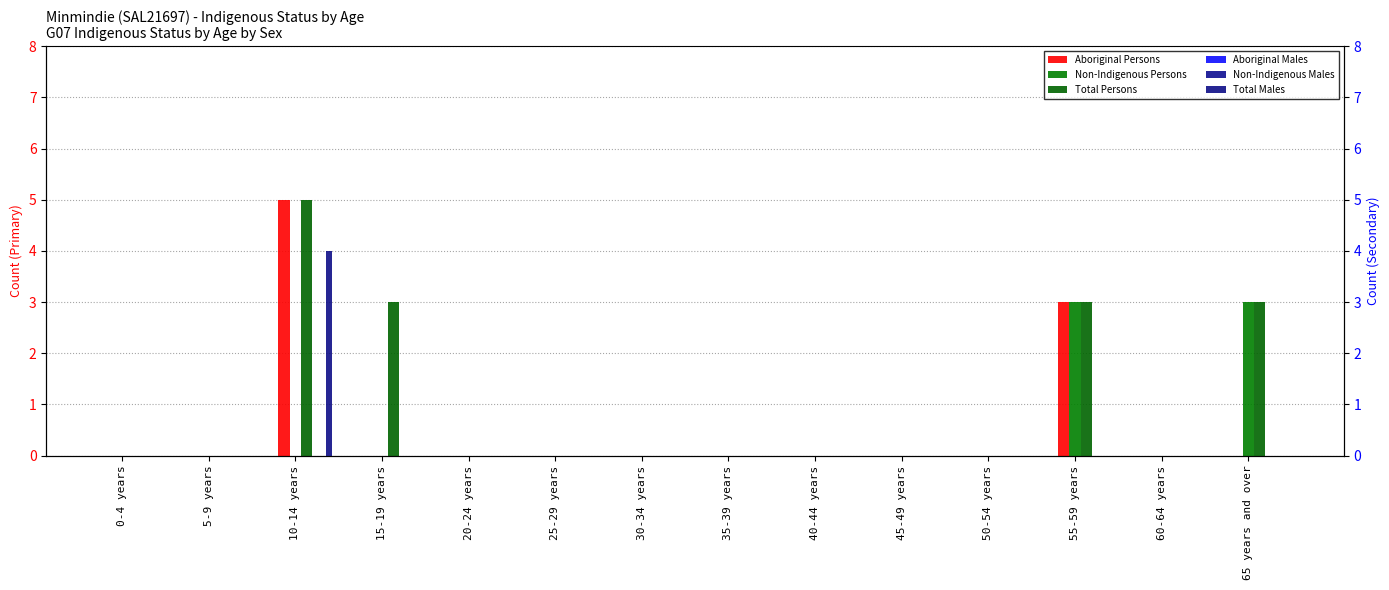

Where is Total Males nearest to the value 2?

0-4 years